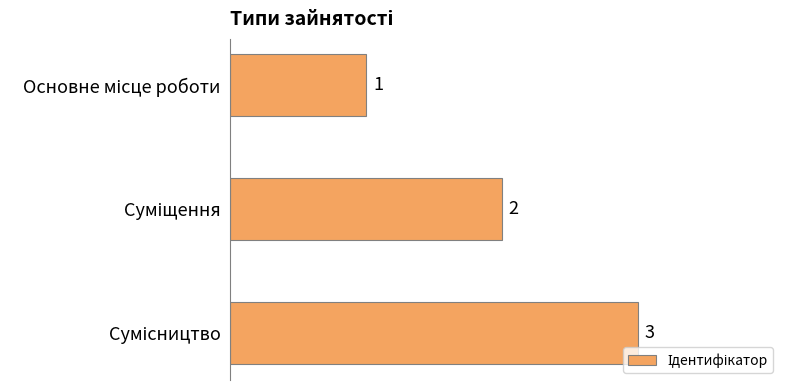

What is the value of the 1st bar from the top?

1